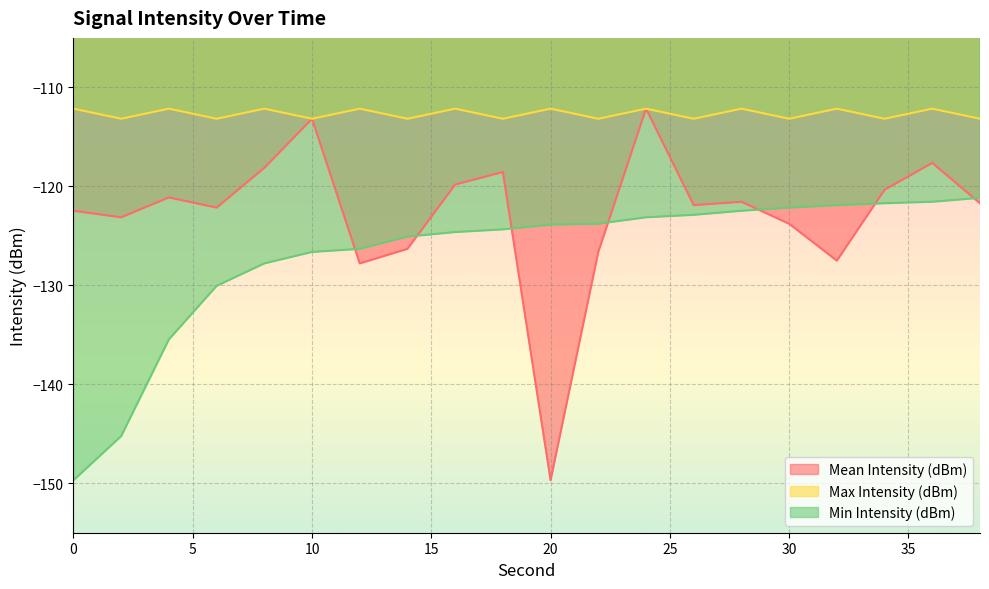

At how many categories does at least one series exceed -131?

20